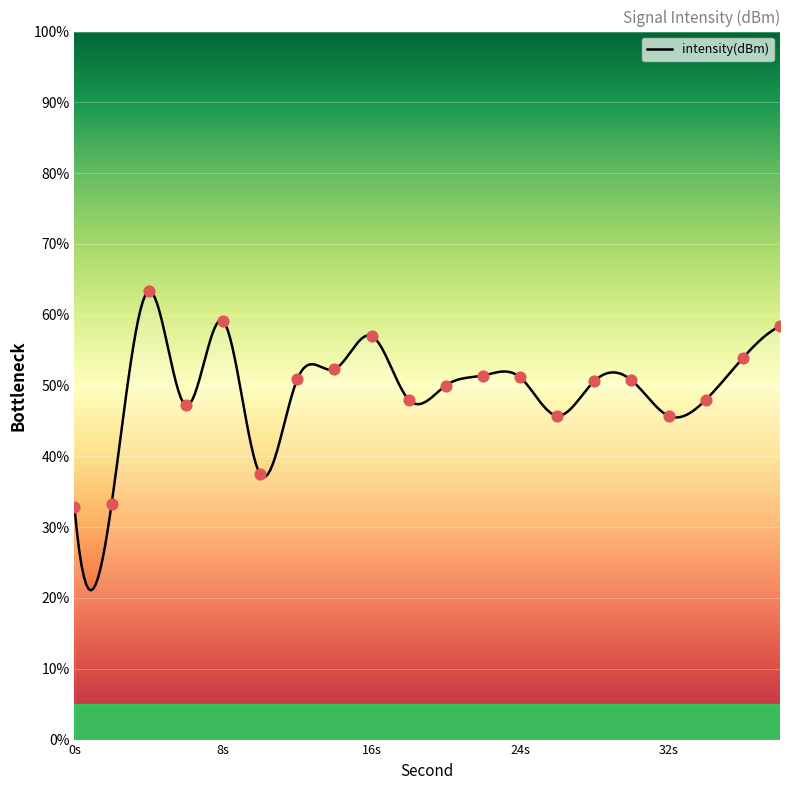

Between 26 and 36, which is larger?

36